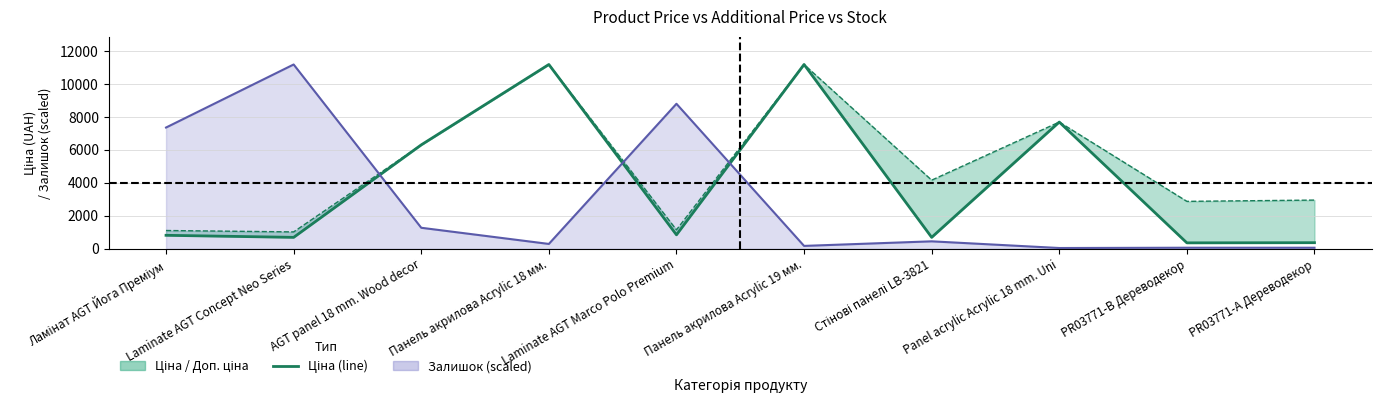

True or false: the data has more than 0 interior local peaks.

True